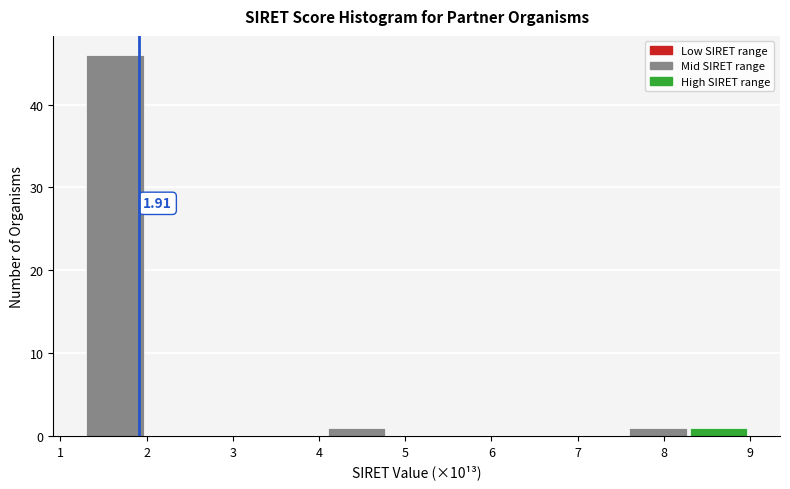

Which range on the x-axis has the tallest bar?

1.3 to 2.0